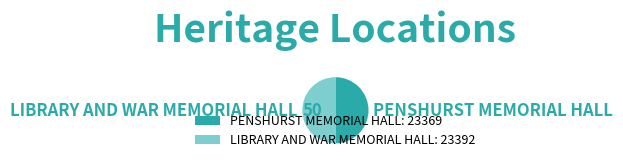

Approximately how many times larger is the value at LIBRARY AND WAR MEMORIAL HALL compared to PENSHURST MEMORIAL HALL?

1.0